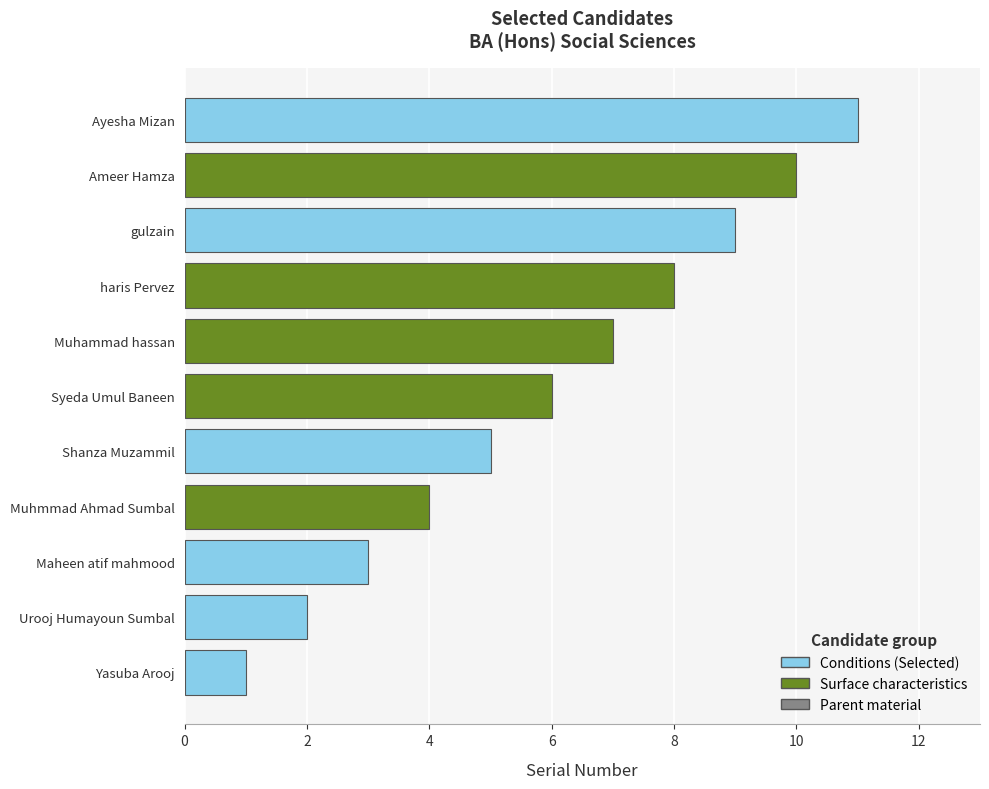

Does the chart contain any negative values?

No